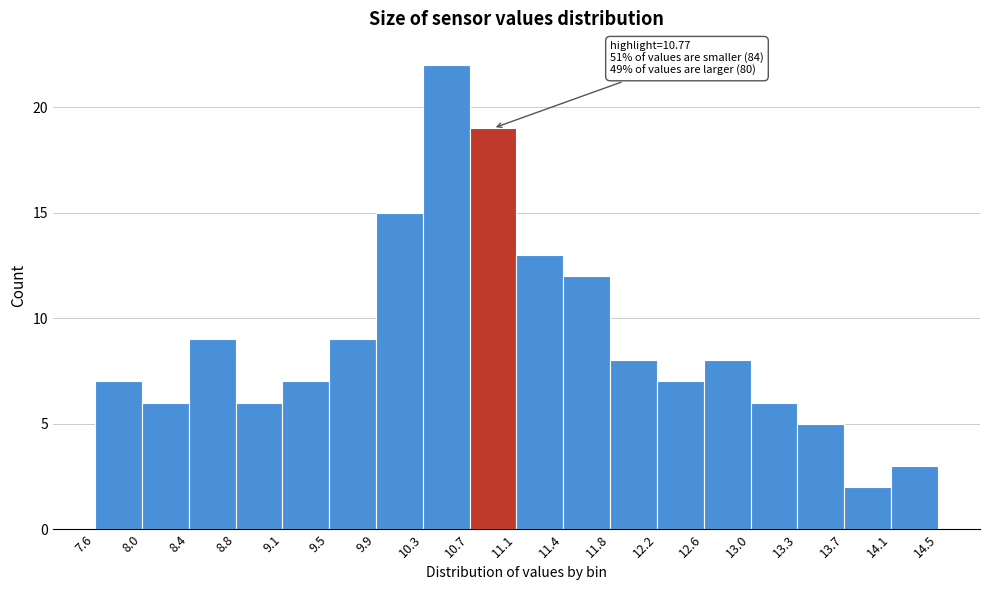

Over which range of the x-axis is the bar tallest?

10.3 to 10.7